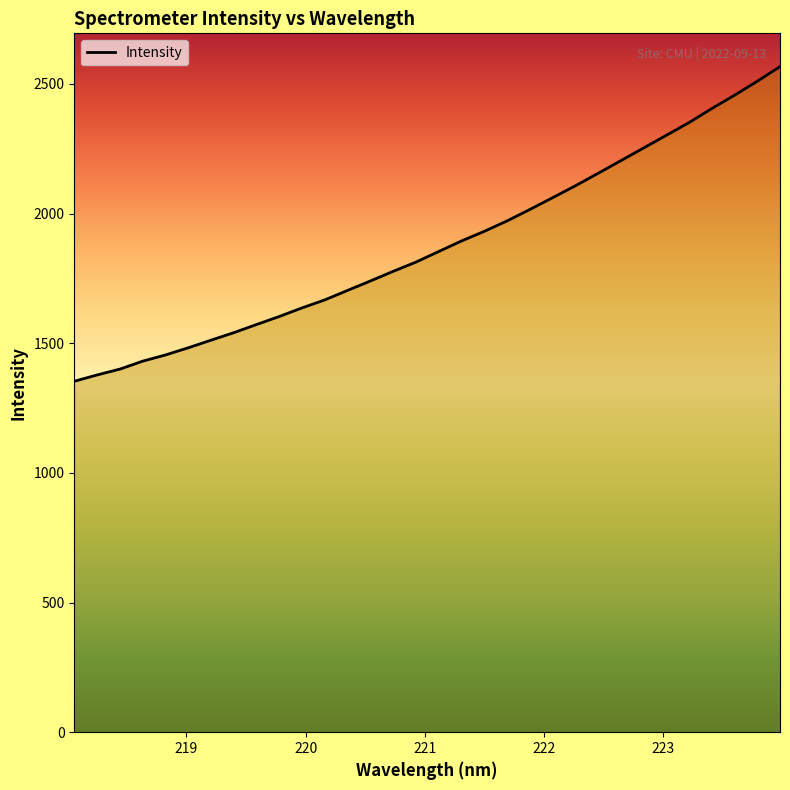

How many distinct data groups are displayed?

1